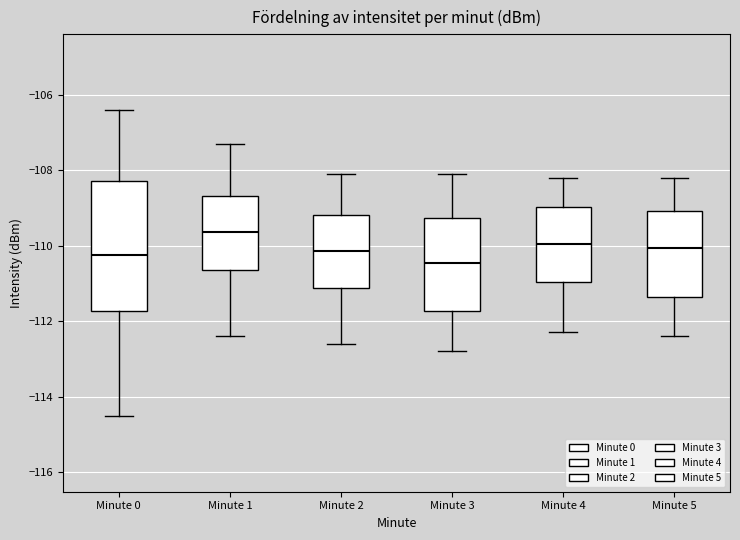

Where does the median line of the box for Minute 1 sit on the y-axis? The values are not printed on the chart, so give them approximately, as read against the axis.

-109.6